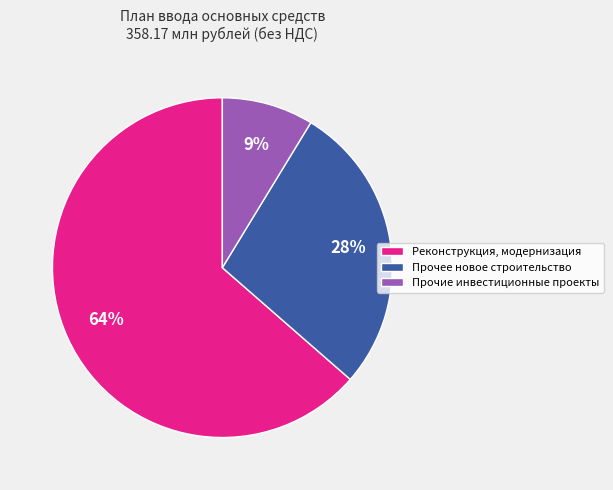

To the nearest percent, what is the difference between the Реконструкция, модернизация and Прочее новое строительство slice percentages?

36%